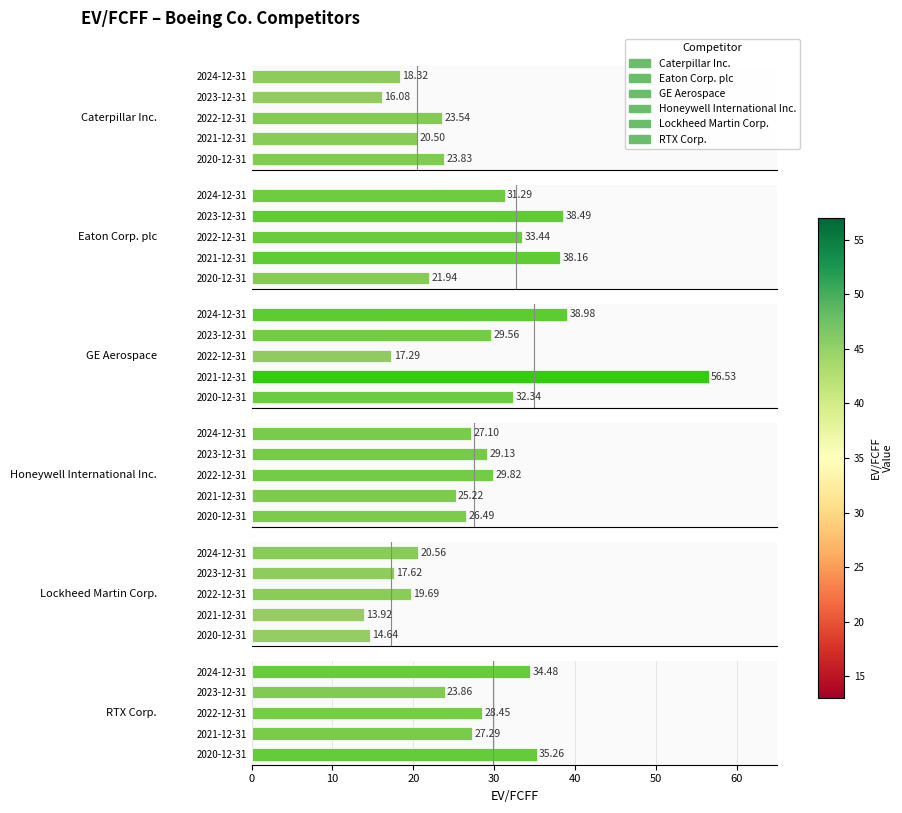

How many distinct data groups are displayed?

6